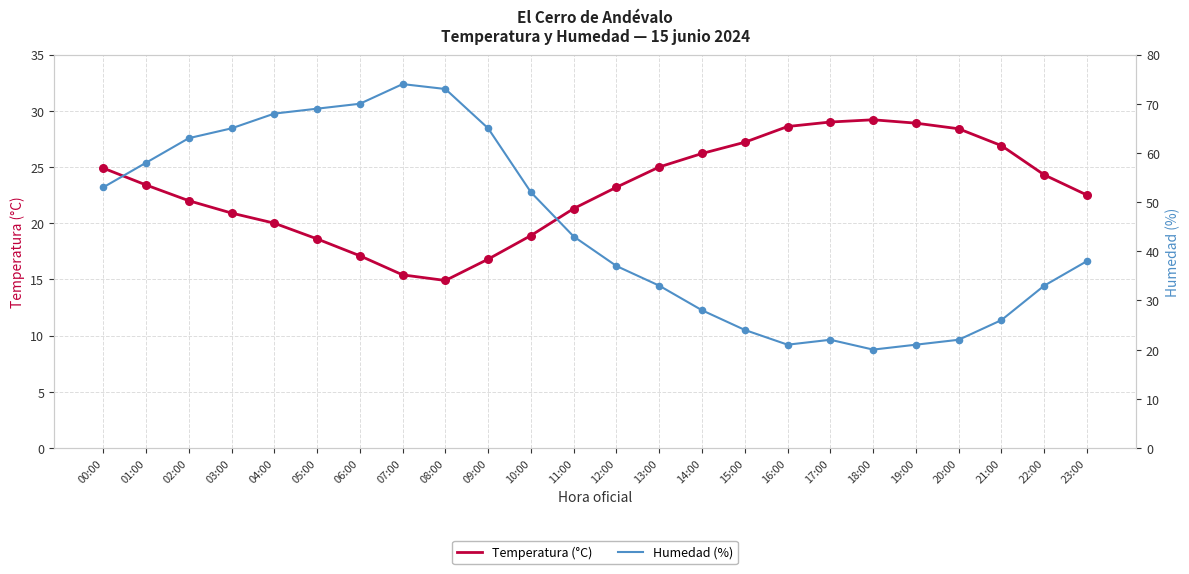

Which series has the widest spread of Y values?

Humedad (%)